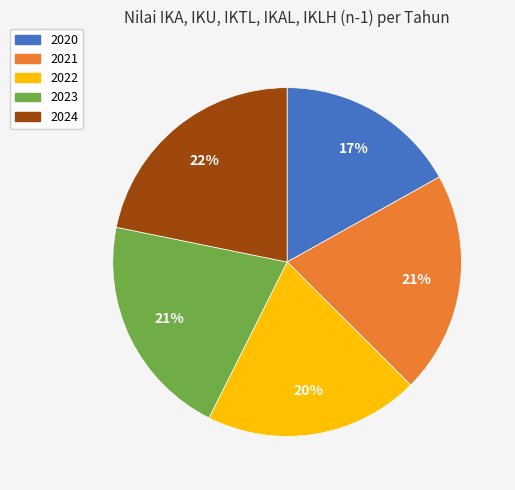

The 2022 slice represents 20% of the pie. True or false?

True